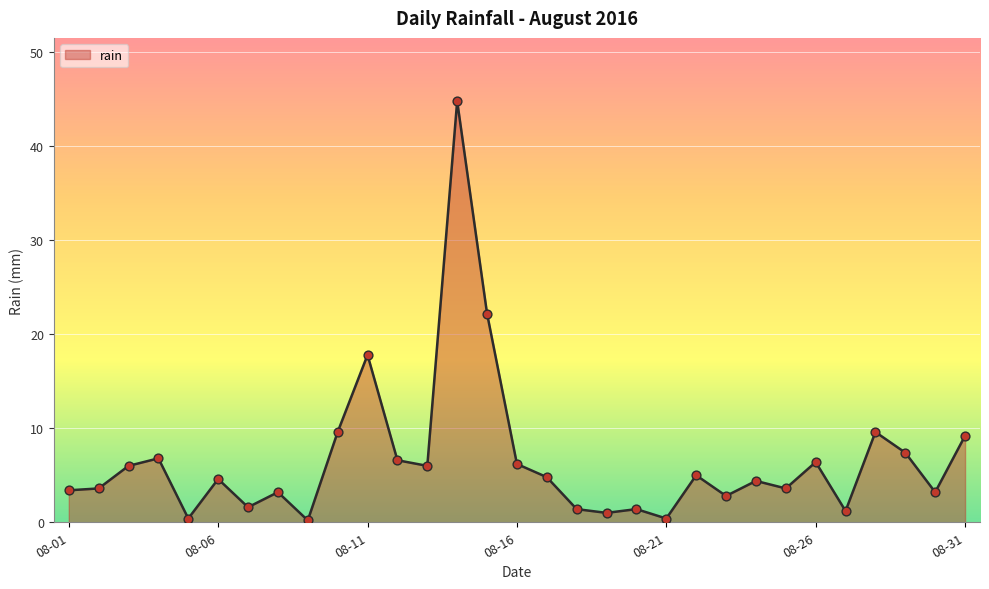

What is the greatest value displayed?

44.8